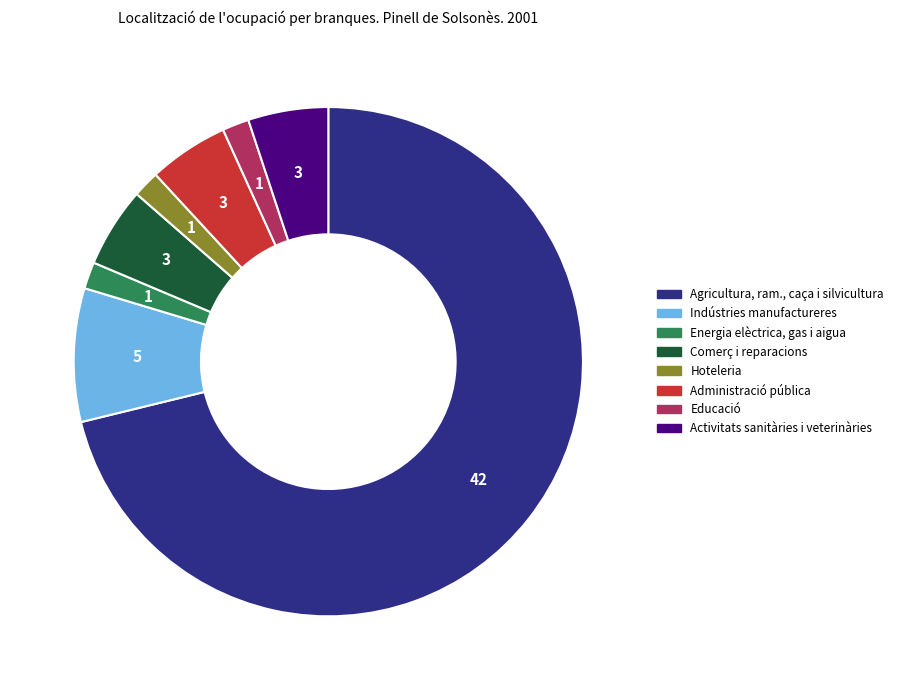

Is there a majority slice in this chart?

Yes